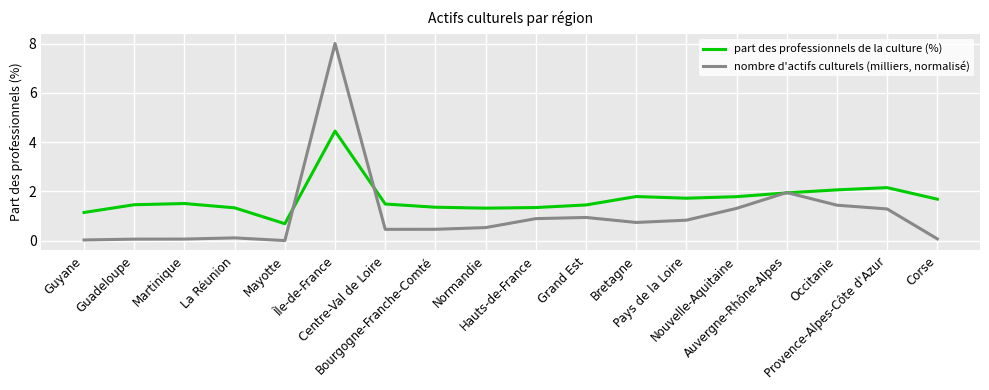

Does the chart display data point markers on the line(s)?

No